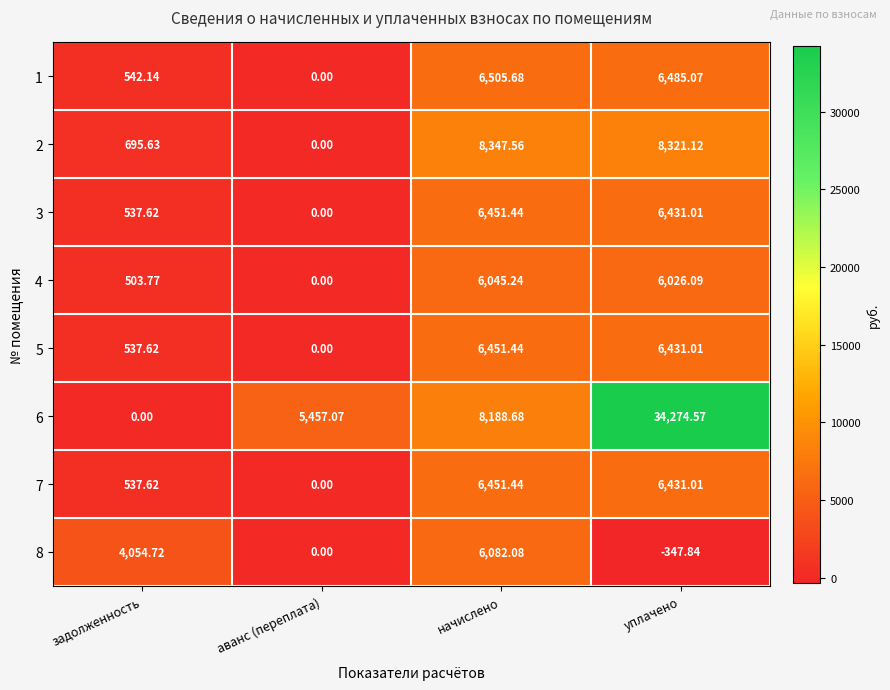

How many series are shown in this chart?

8